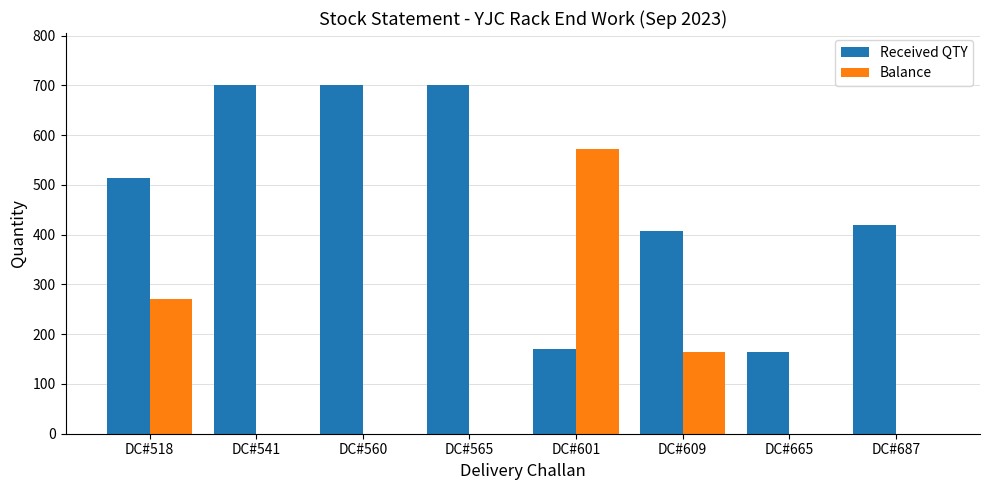

What is the total value across all series at DC#665?

165